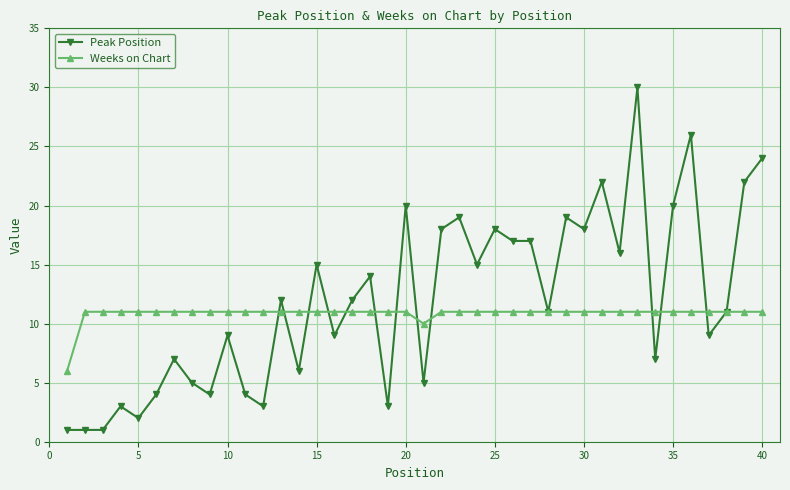

True or false: Peak Position has more than 1 interior local peaks.

True